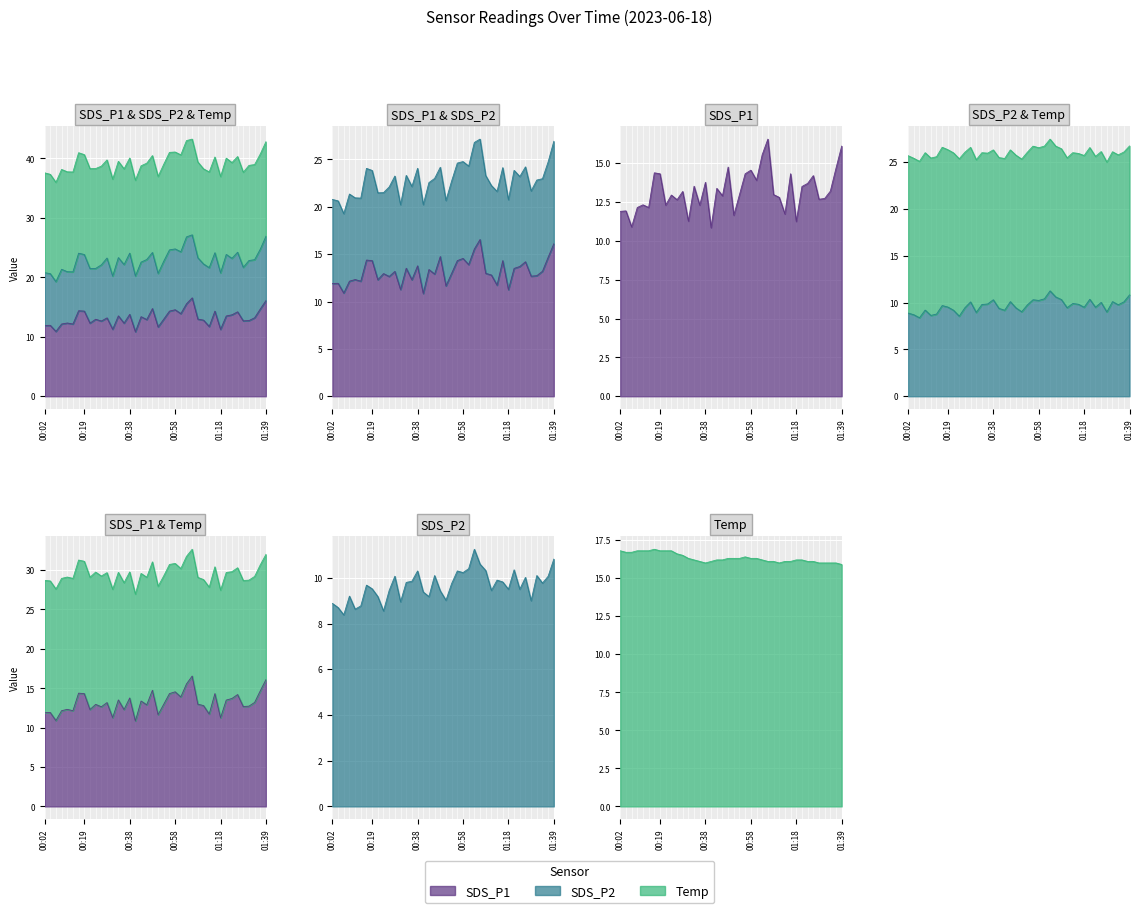

The SDS_P2 series shows 10.4 at 01:01. True or false?

True